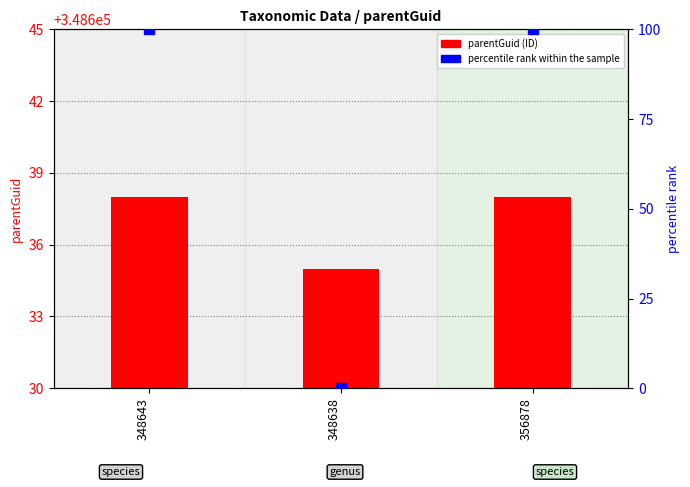

Read the percentile rank value at 348643, to the nearest 50.

100